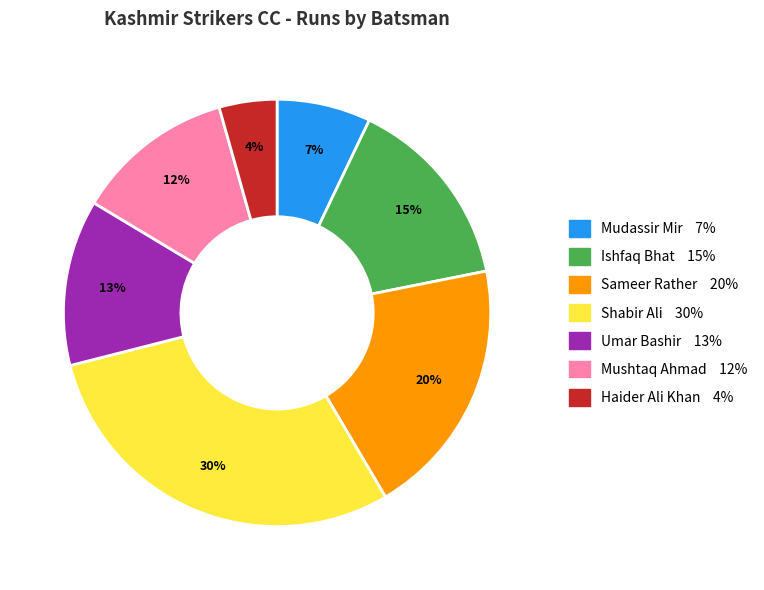

How many segments does this pie chart have?

7